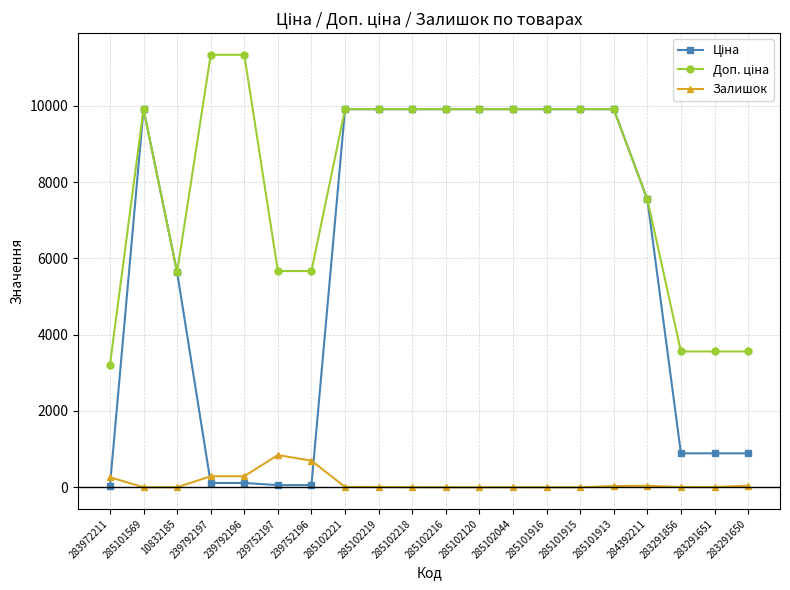

What is the total value across all series at 285102120?

19817.0